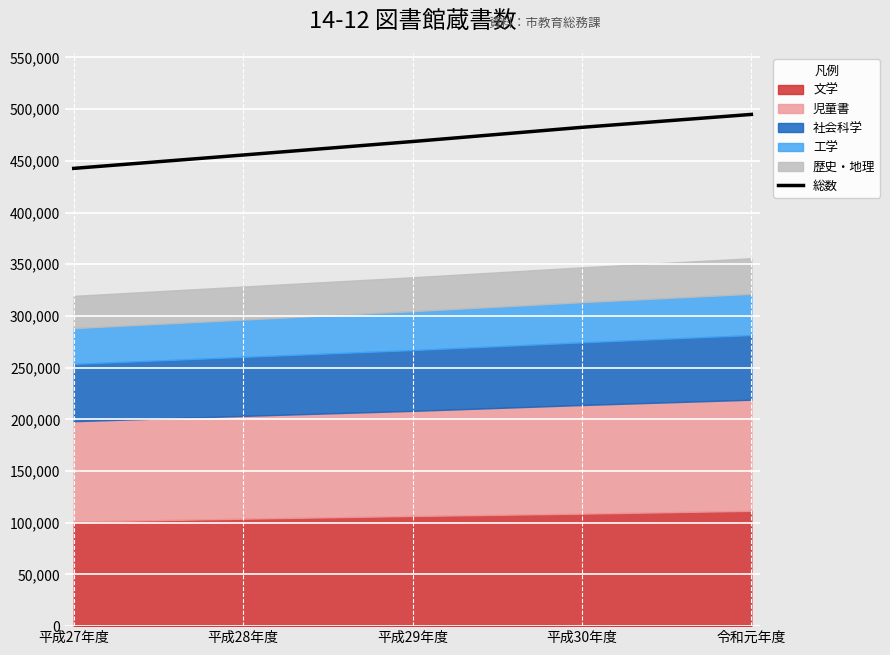

Where is the data nearest to the value 468814?

平成29年度